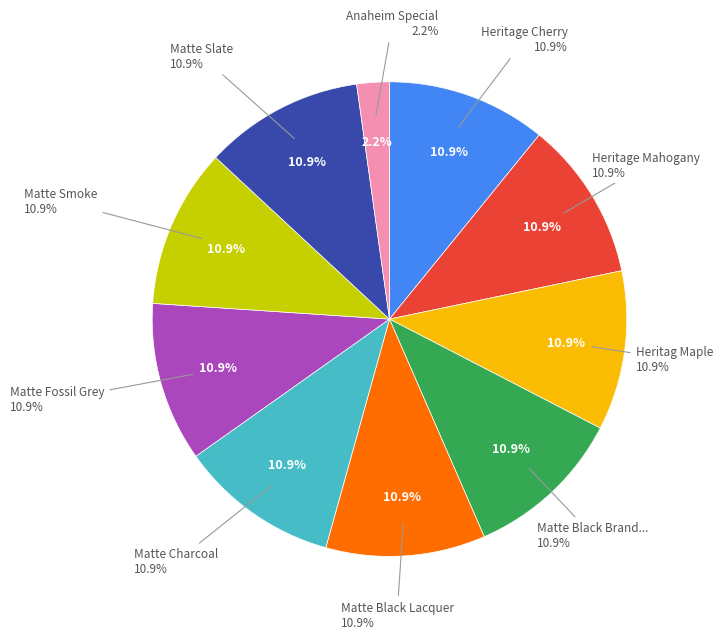

What is the total percentage of Matte Black Lacquer and Matte Fossil Grey?

21.7%